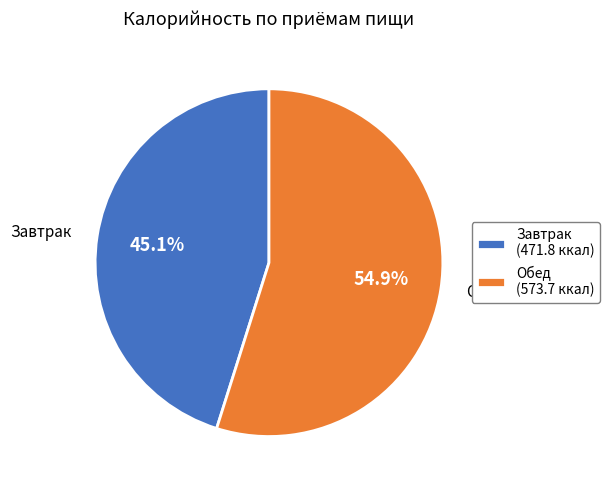

Rank the categories by value from highest to lowest.

Обед, Завтрак